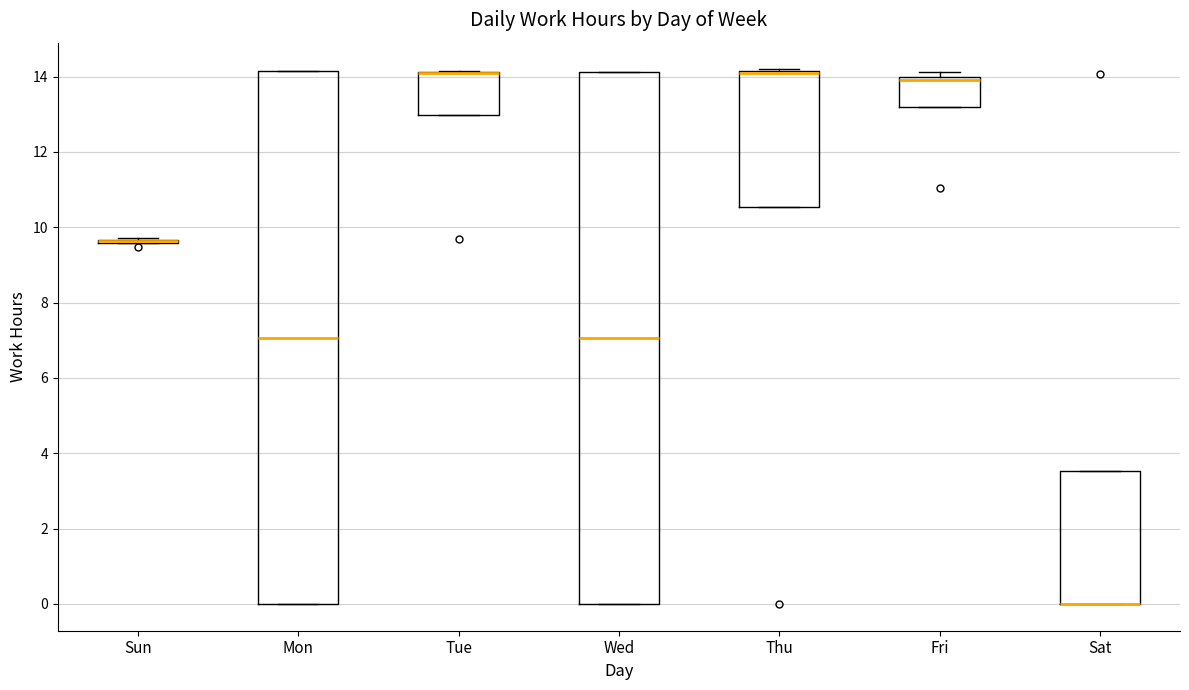

Reading left to right, transcribe this box plot: for each box, give where its median line is, the range the box spans, and where its two whiskers end, as read against the y-axis. The values are not printed on the chart, so give them approximately, as read against the axis.

Sun: box collapsed to a line at 9.6, whiskers 9.6 to 9.8
Mon: median 7.0, box 0.0 to 14.2, whiskers 0.0 to 14.2
Tue: median 14.2 (drawn on the box's upper edge), box 13.0 to 14.2, whiskers 13.0 to 14.2
Wed: median 7.0, box 0.0 to 14.2, whiskers 0.0 to 14.2
Thu: median 14.0 (drawn on the box's upper edge), box 10.6 to 14.2, whiskers 10.6 to 14.2
Fri: median 14.0 (just below the box's upper edge), box 13.2 to 14.0, whiskers 13.2 to 14.2
Sat: median 0.0 (drawn on the box's lower edge), box 0.0 to 3.6, whiskers 0.0 to 3.6